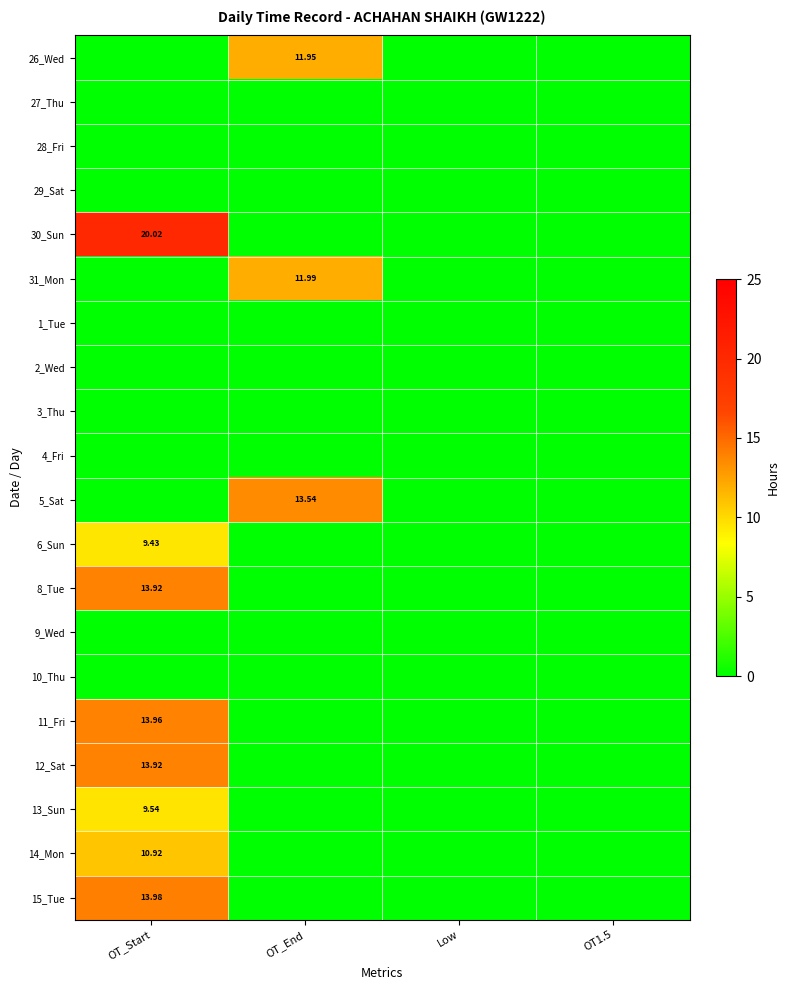

At which label does 15_Tue reach its peak?

OT_Start